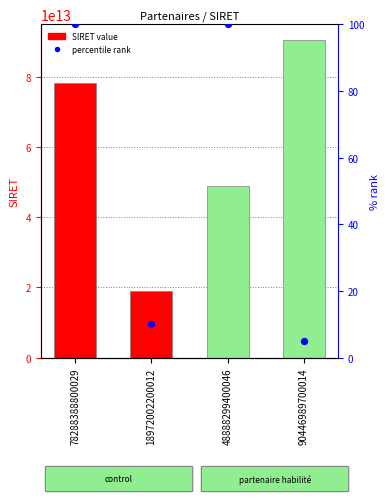

What is the total value across all series at 78288388800029?

78288388800129